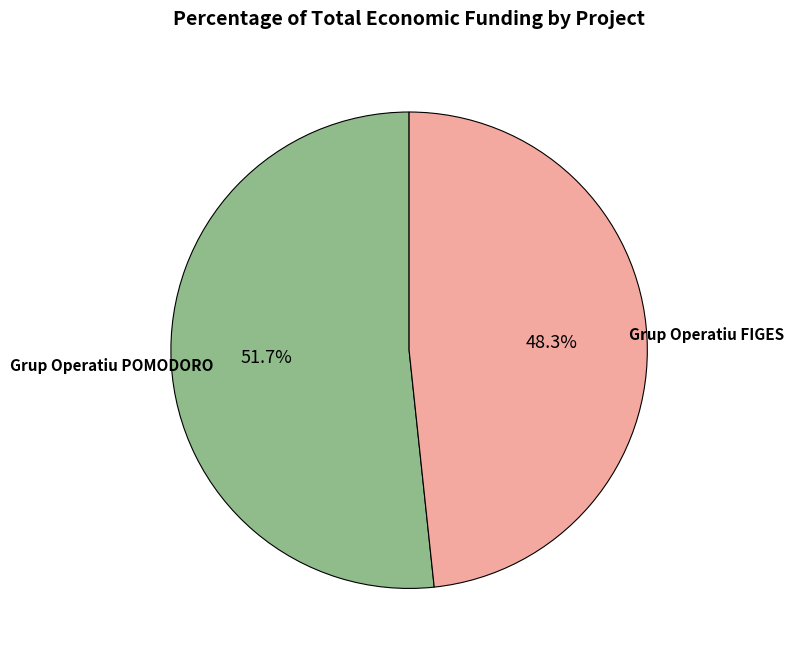

How many slices are in this pie chart?

2